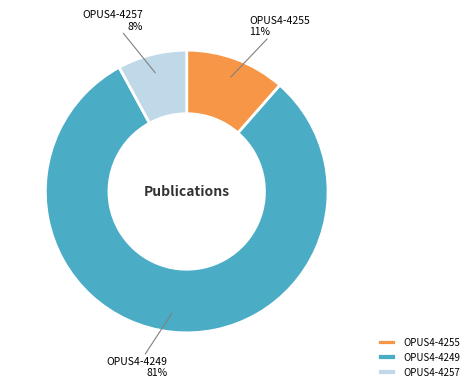

How many slices are in this pie chart?

3